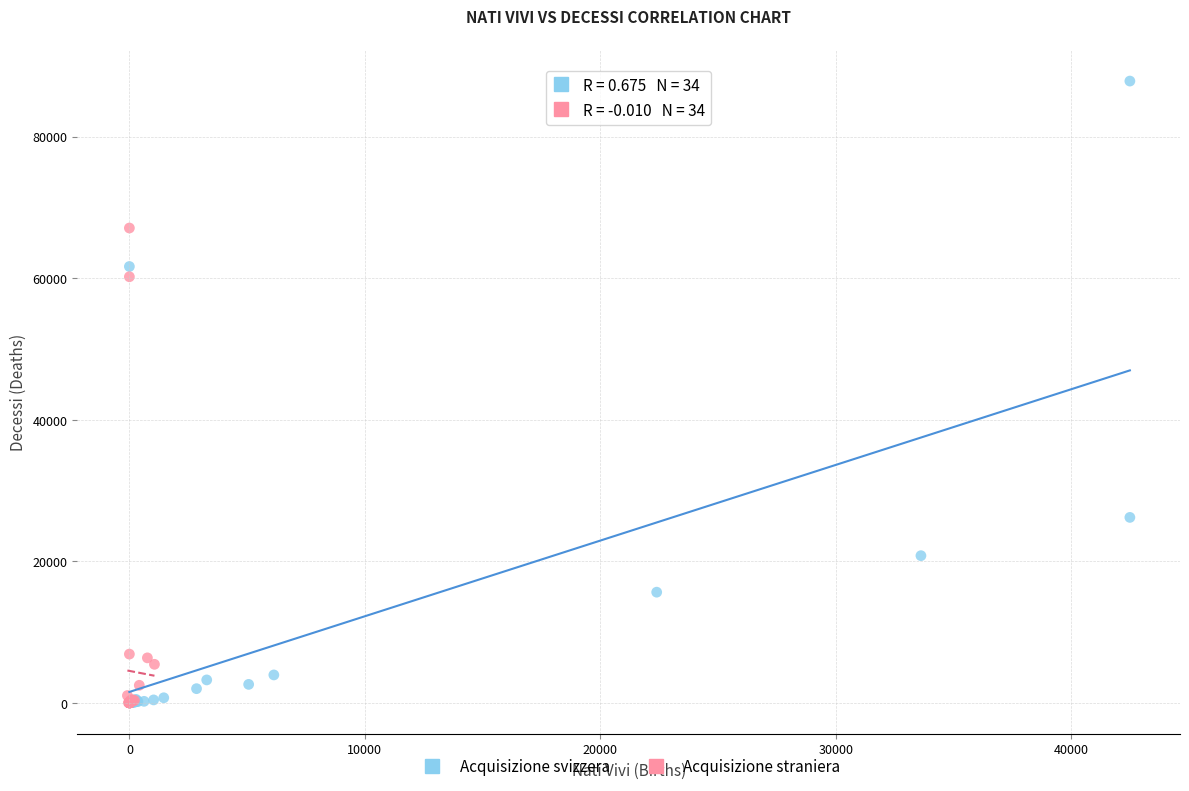

Which series reaches the maximum Y coordinate?

Acquisizione svizzera